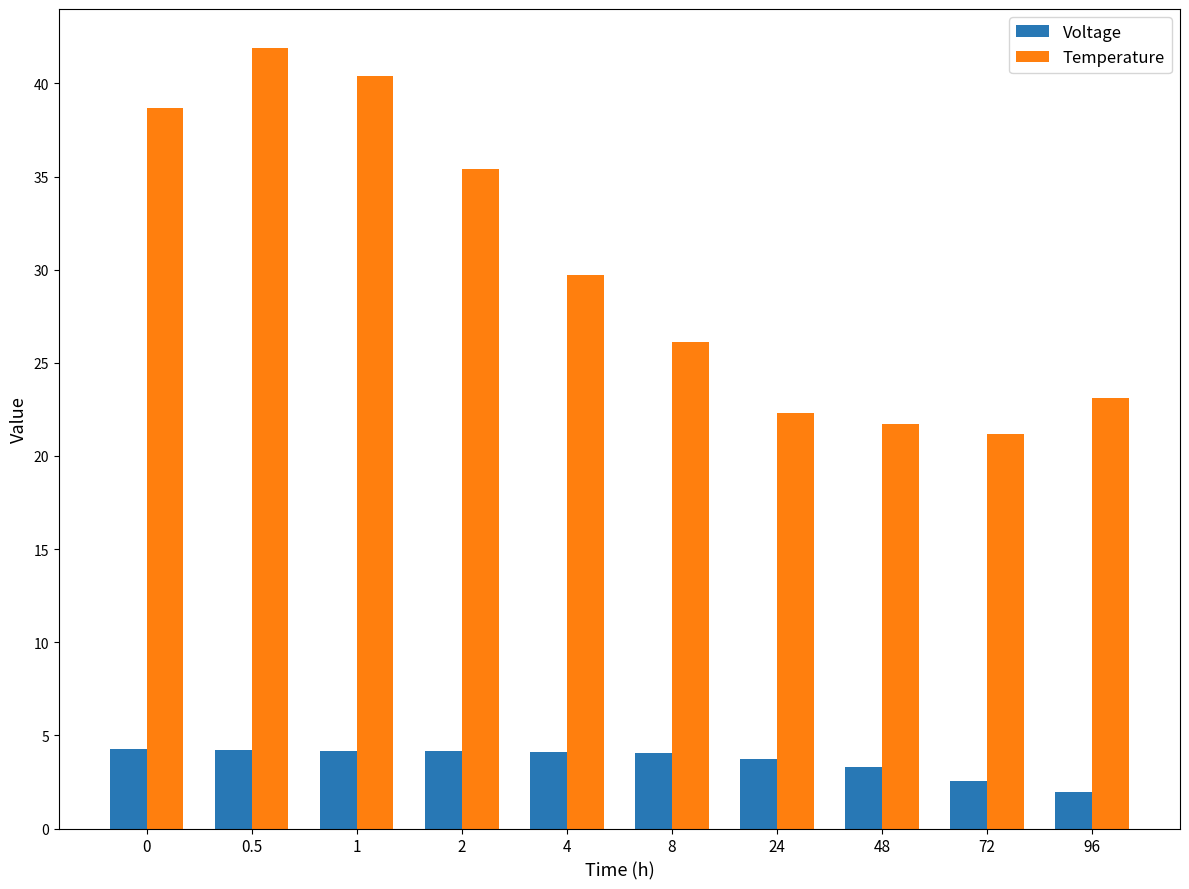

Count the number of data series in this chart.

2